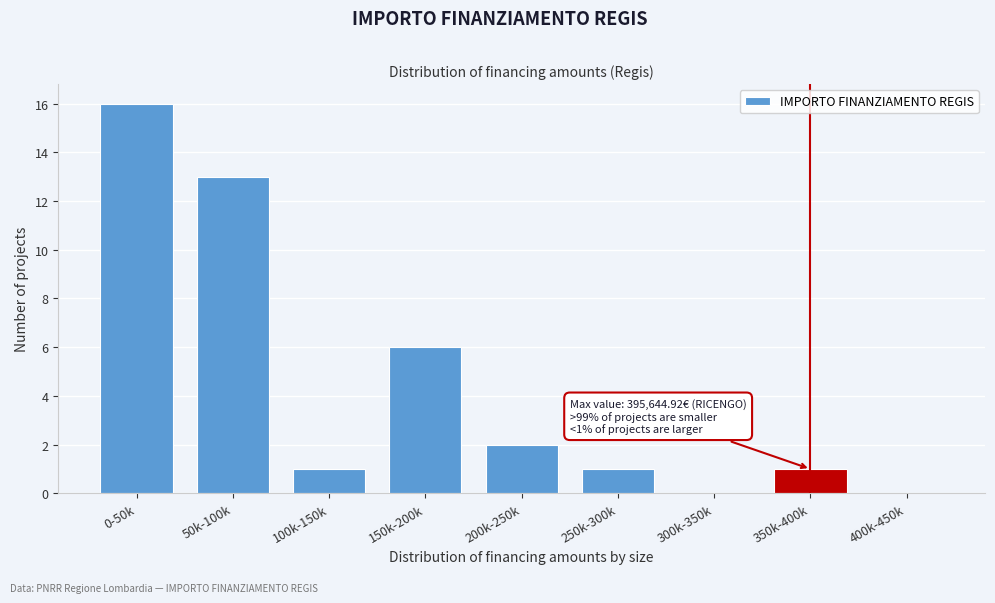

Reading right to left, transcribe all the data shown in this chart.

400k-450k=0	350k-400k=1	300k-350k=0	250k-300k=1	200k-250k=2	150k-200k=6	100k-150k=1	50k-100k=13	0-50k=16